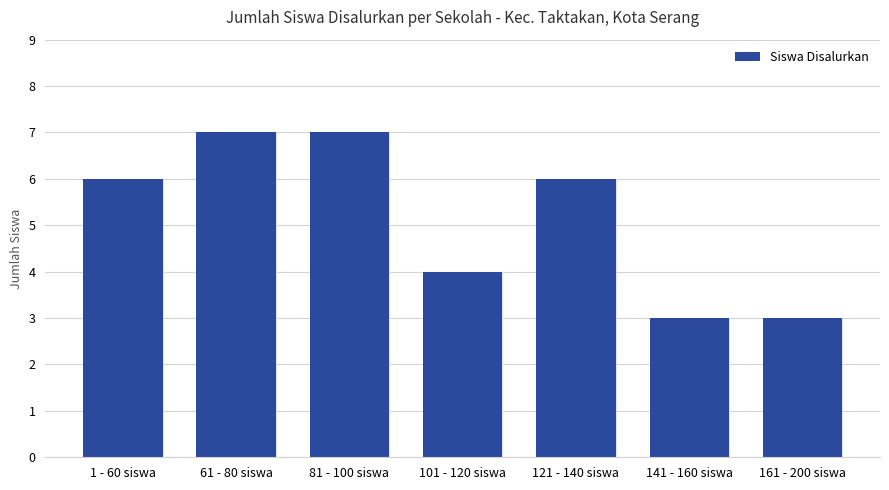

What position from the left is 141 - 160 siswa?

6